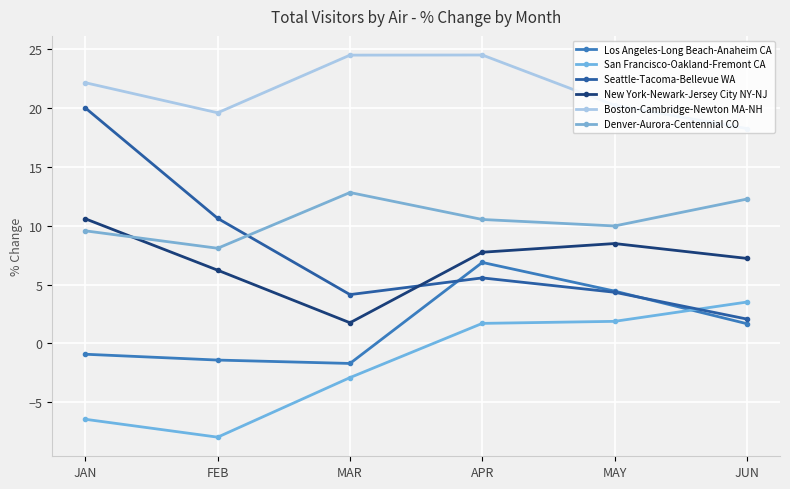

True or false: New York-Newark-Jersey City NY-NJ and Los Angeles-Long Beach-Anaheim CA cross at least once.

False